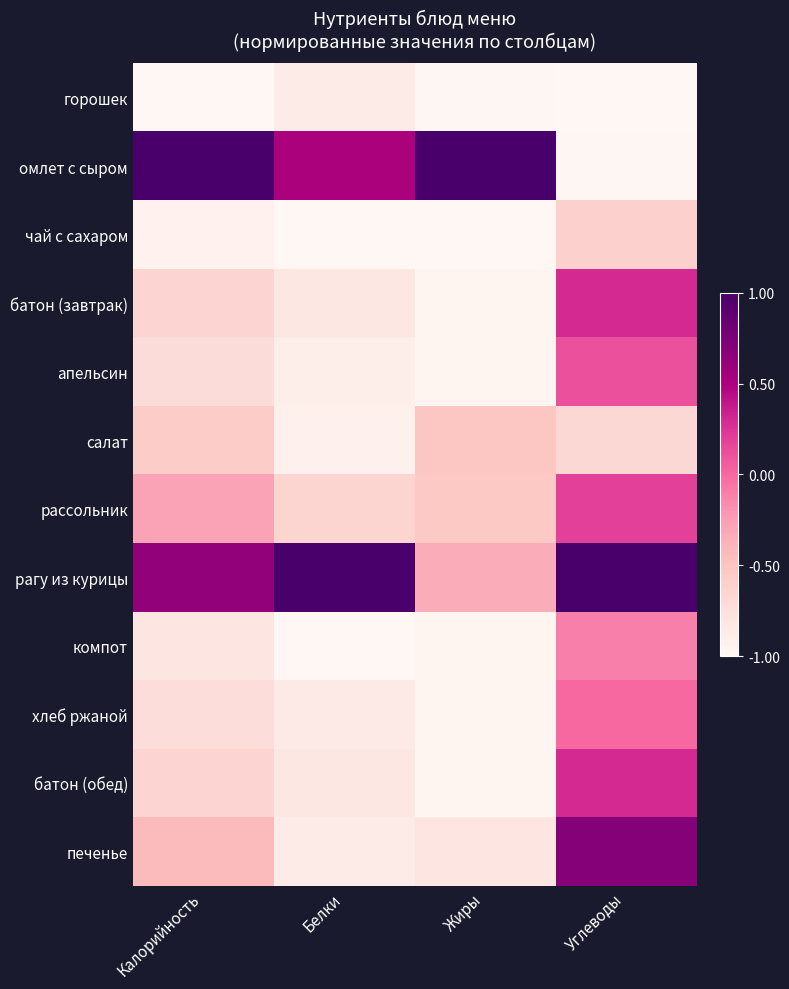

What is the difference between the highest and lowest values at Жиры?

2.0